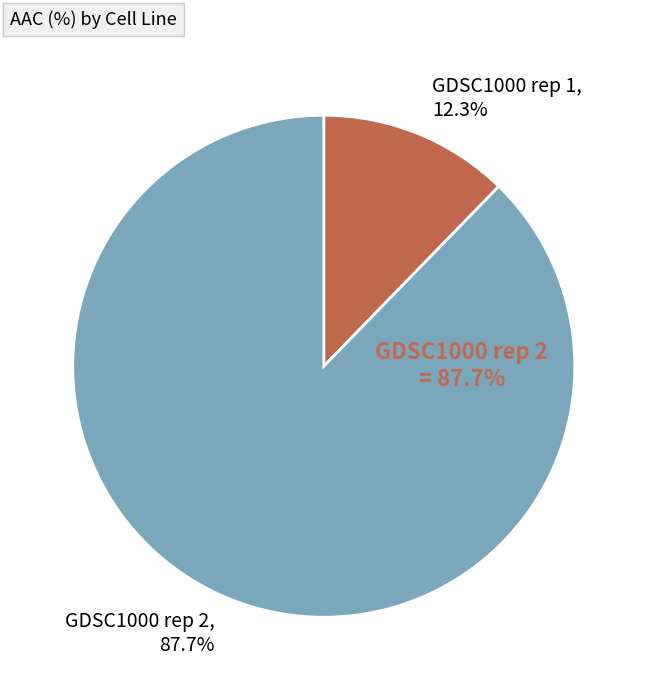

Which category has the biggest portion of the pie?

GDSC1000 rep 2